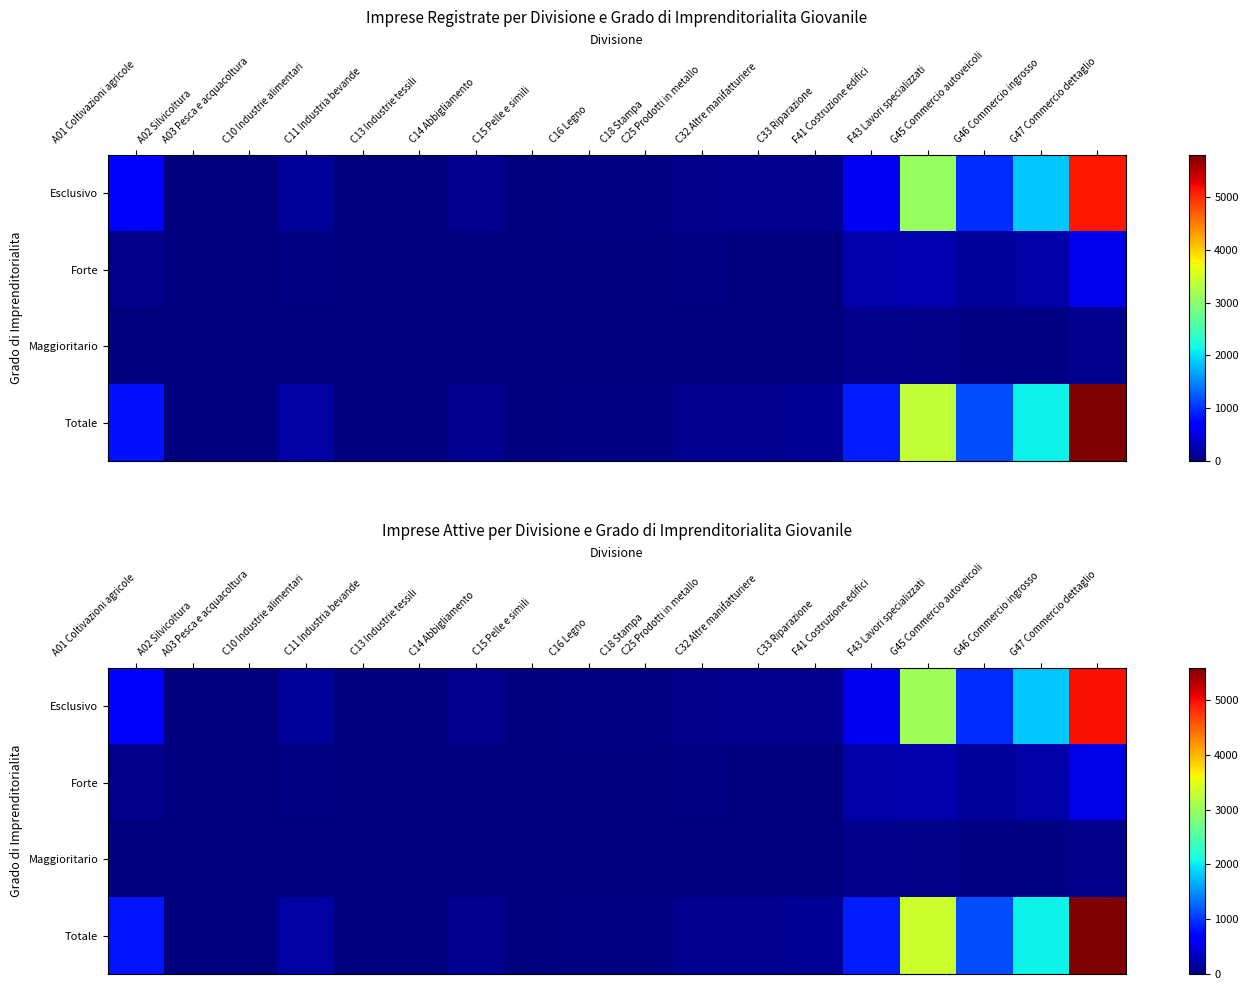

Where does the Esclusivo series first go above 94?

A01 Coltivazioni agricole